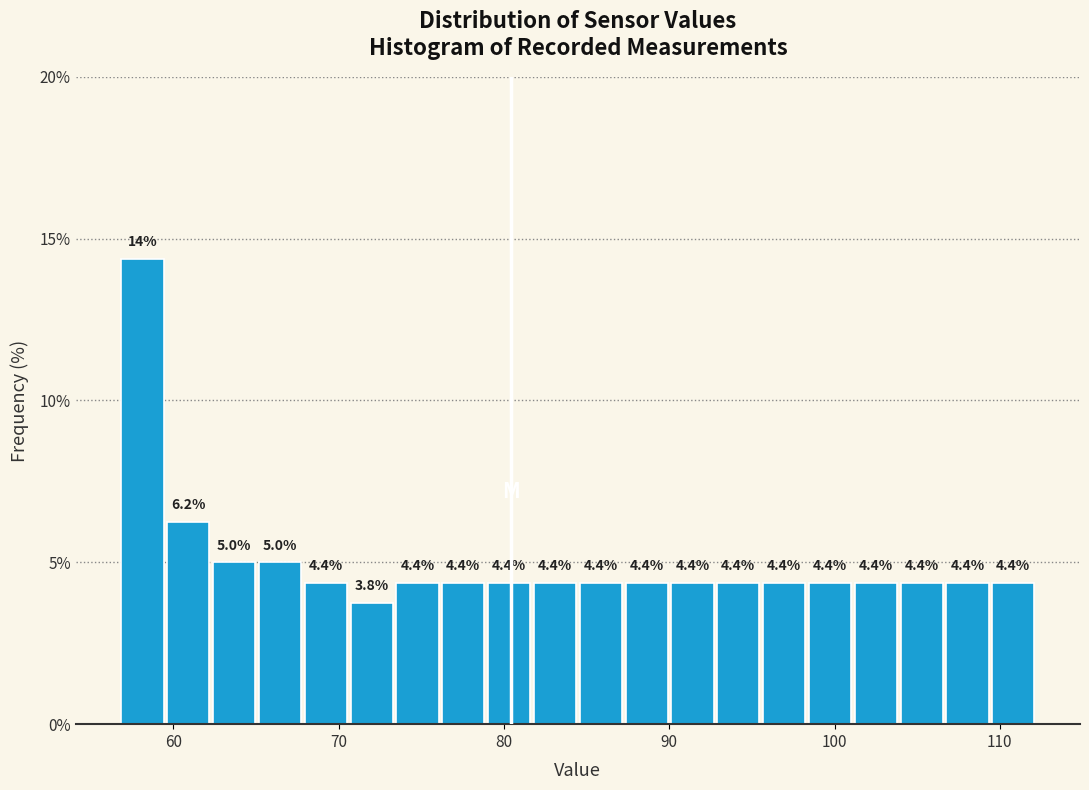

Read against the x-axis, roughly where is the centre of the tallest bar?

58